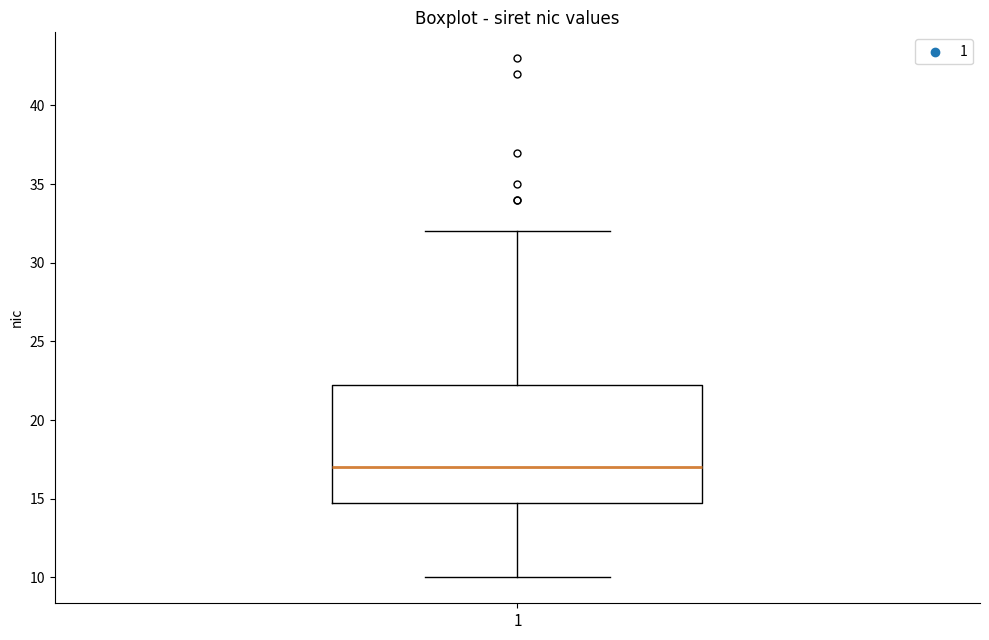

Where is the upper edge of the box at x = 1 on the y-axis? The values are not printed on the chart, so give them approximately, as read against the axis.

22.5